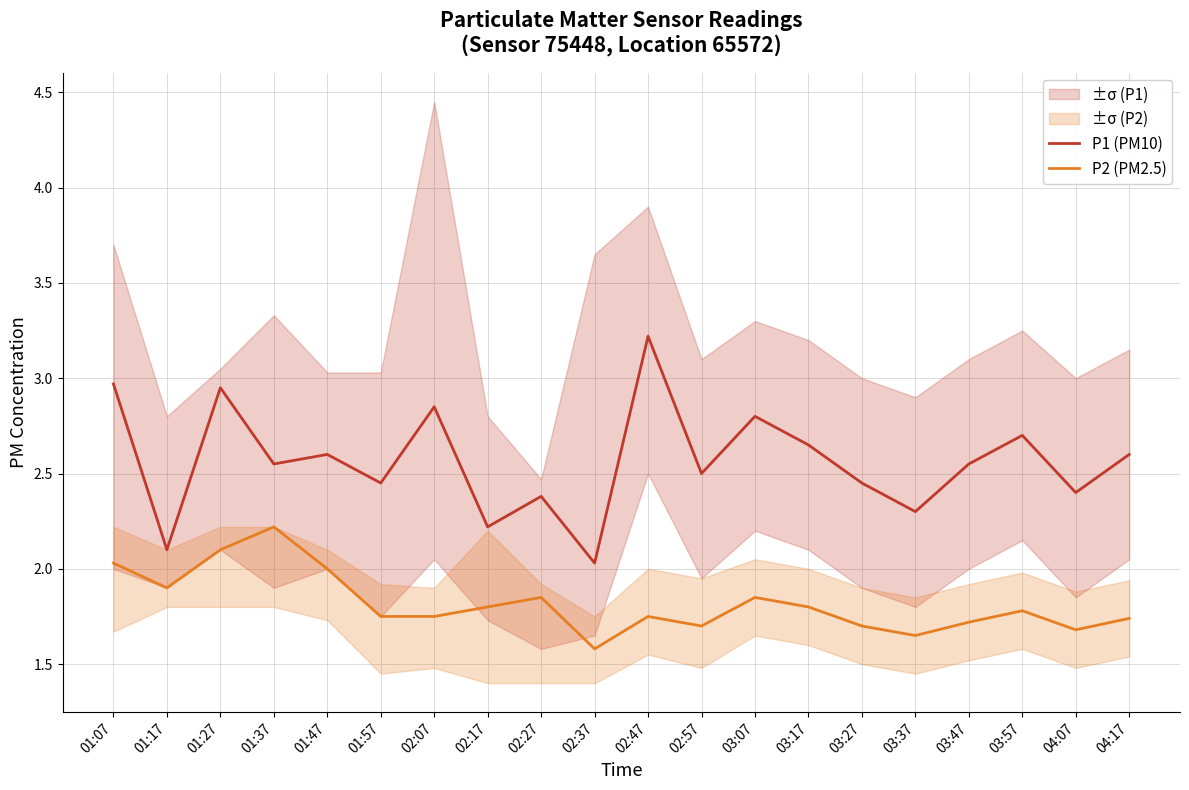

Reading right to left, transcribe all the data shown in this chart.

P1 (PM10): 2.6	2.4	2.7	2.5	2.3	2.5	2.6	2.8	2.5	3.2	2.0	2.4	2.2	2.9	2.5	2.6	2.5	3.0	2.1	3.0
P2 (PM2.5): 1.7	1.7	1.8	1.7	1.6	1.7	1.8	1.9	1.7	1.8	1.6	1.9	1.8	1.8	1.8	2.0	2.2	2.1	1.9	2.0